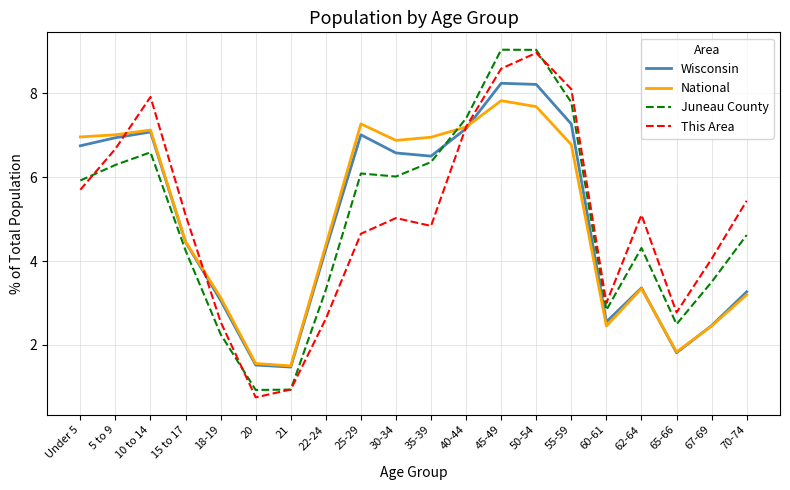

After their last crossing, which series has the higher values: Wisconsin or This Area?

This Area